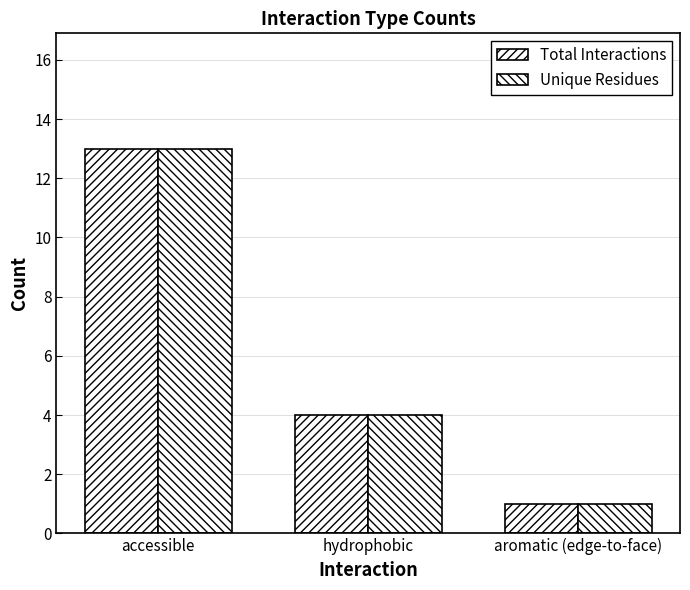

What is the total value across all series at aromatic (edge-to-face)?

2